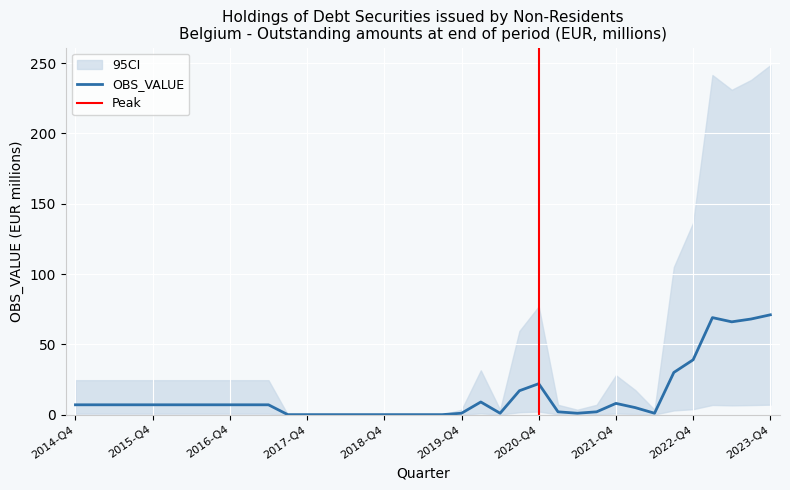

Reading left to right, transcribe all the data shown in this chart.

7	7	7	7	7	7	7	7	7	7	7	0	0	0	0	0	0	0	0	0	1	9	1	17	22	2	1	2	8	5	1	30	39	69	66	68	71